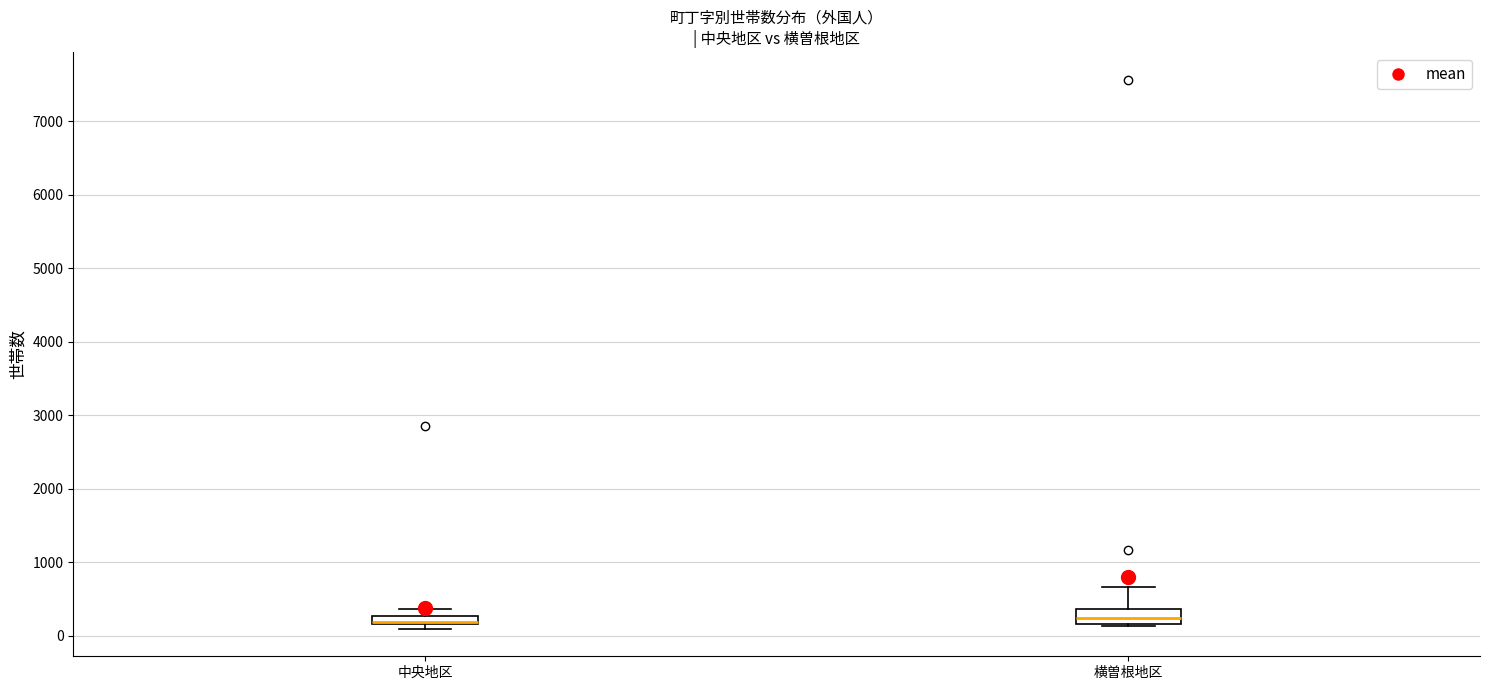

Where is the upper edge of the box for 中央地区 on the y-axis? The values are not printed on the chart, so give them approximately, as read against the axis.

300